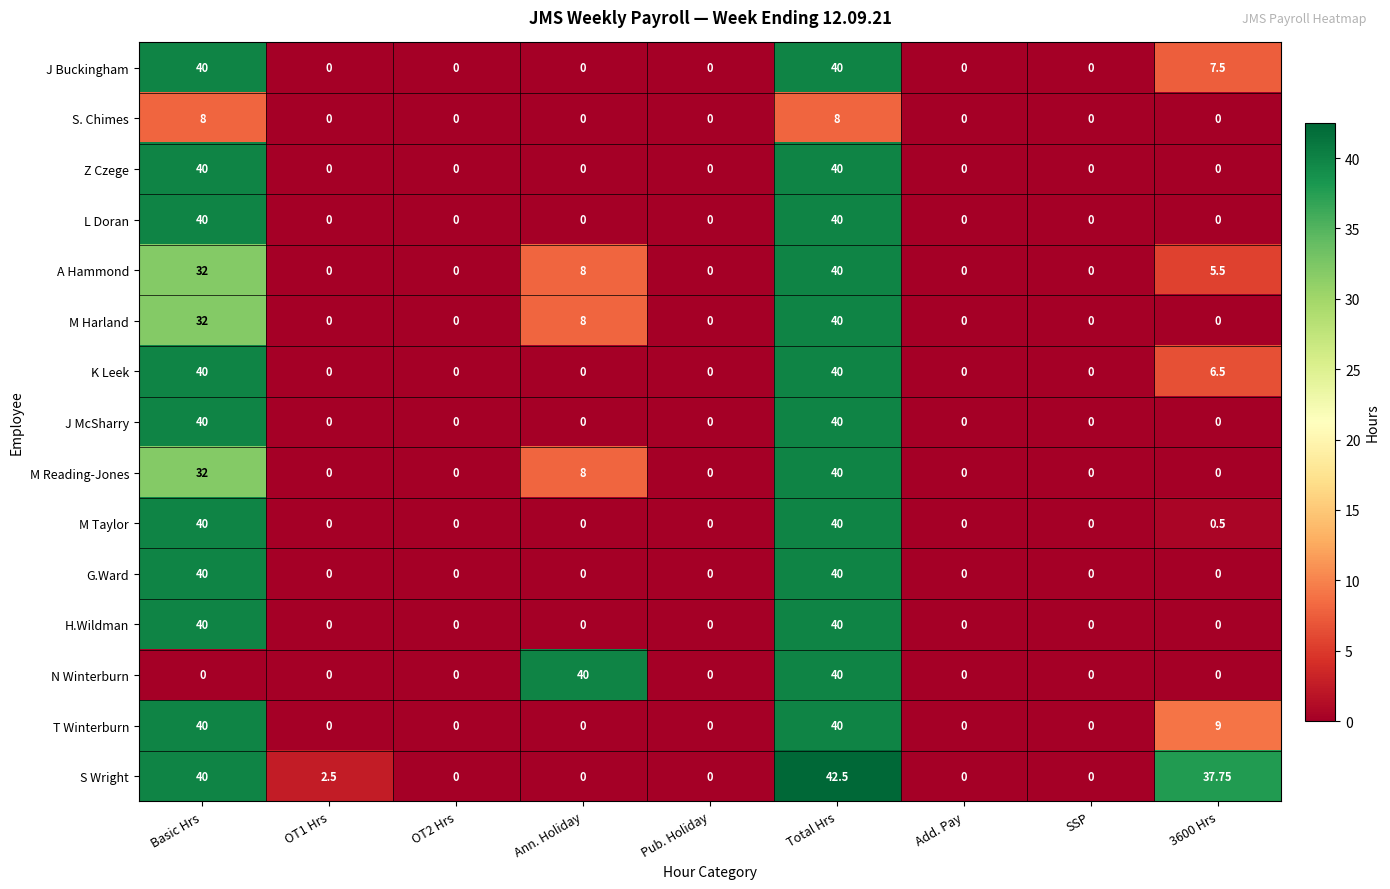

Which series has the largest total across all categories?

S Wright